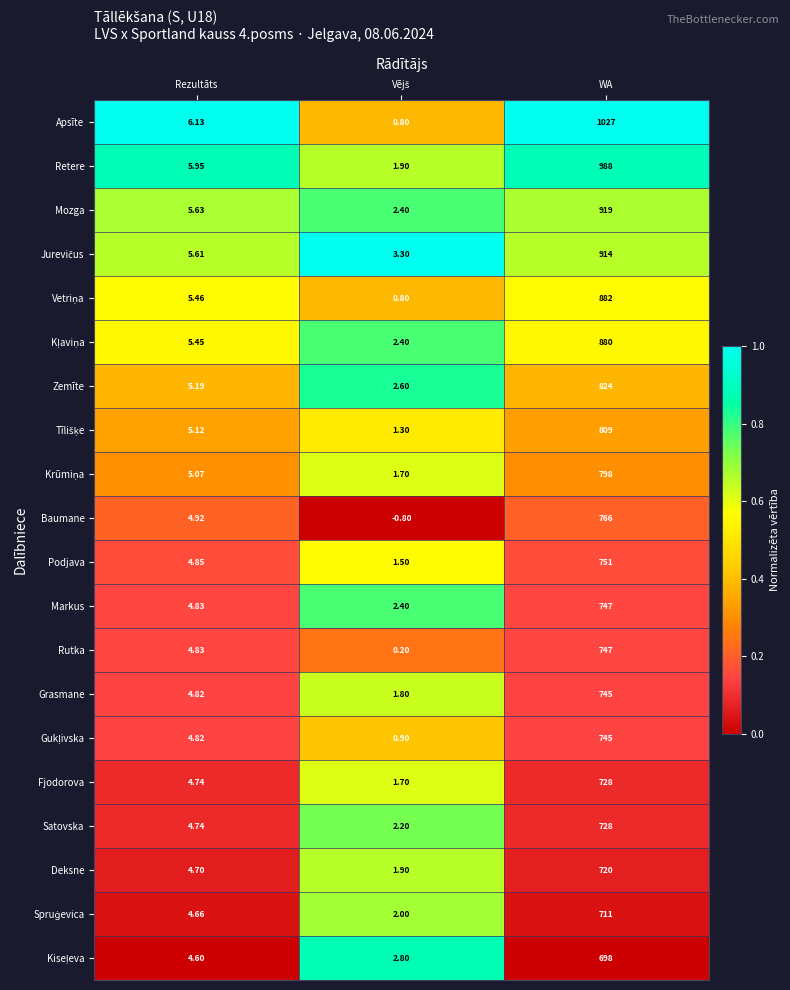

Where does the Fjodorova series first go above 4?

Rezultāts